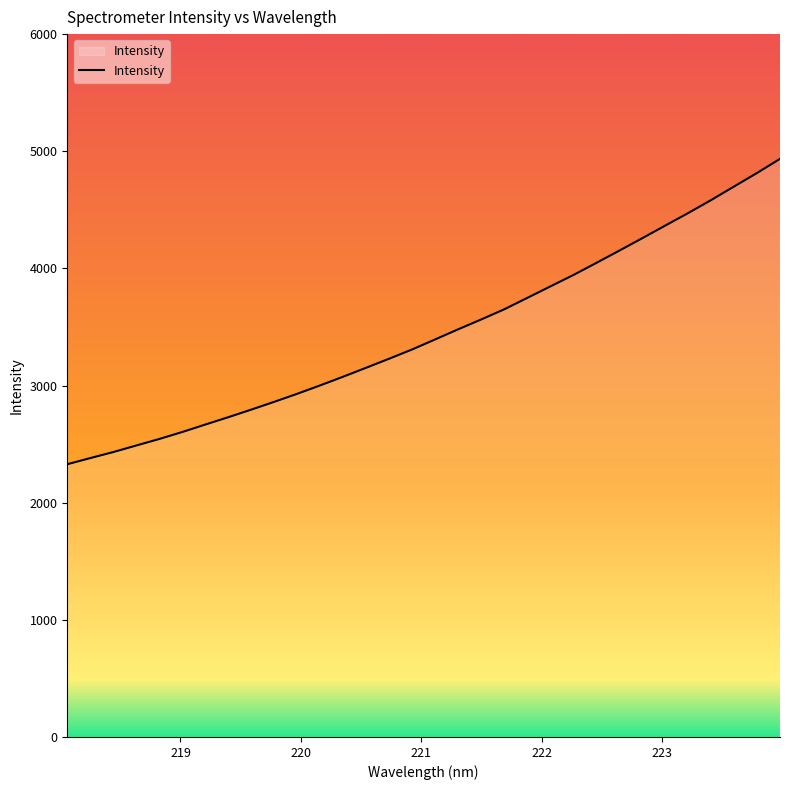

True or false: the data has more than 1 interior local peaks.

False